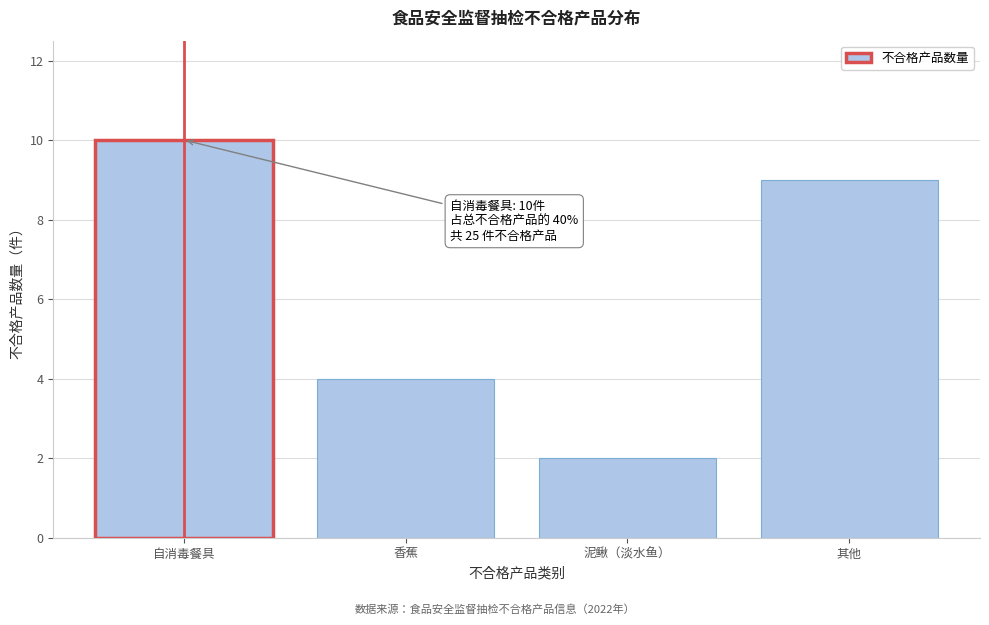

Reading right to left, what are all the values shown in this chart?

9	2	4	10